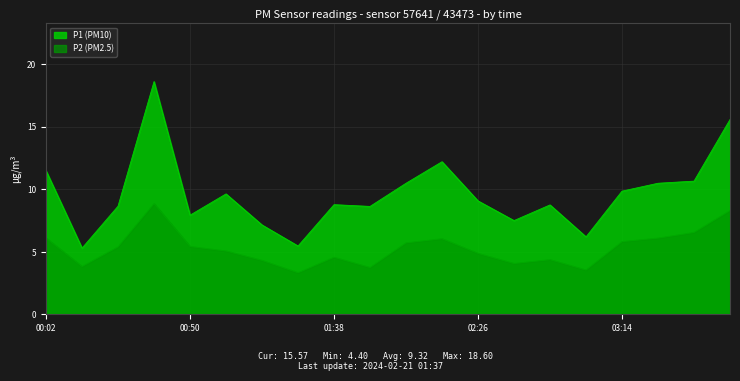

How many lines are shown in the chart?

2